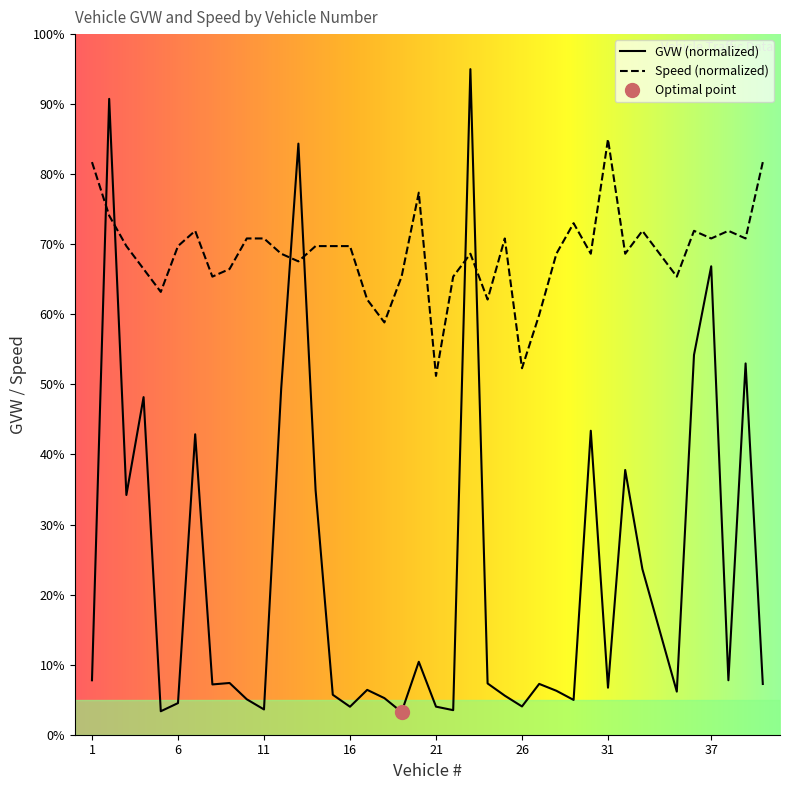

What is the difference between the maximum and second lowest values in the speed series?

32.7